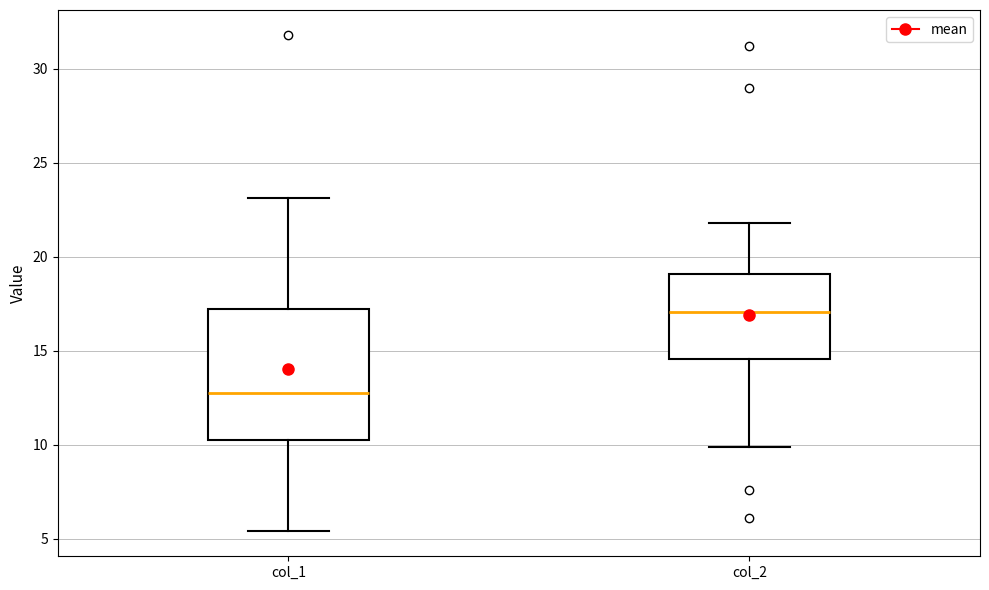

Comparing the boxes themselves (not the whiskers), which one is the tallest?

col_1